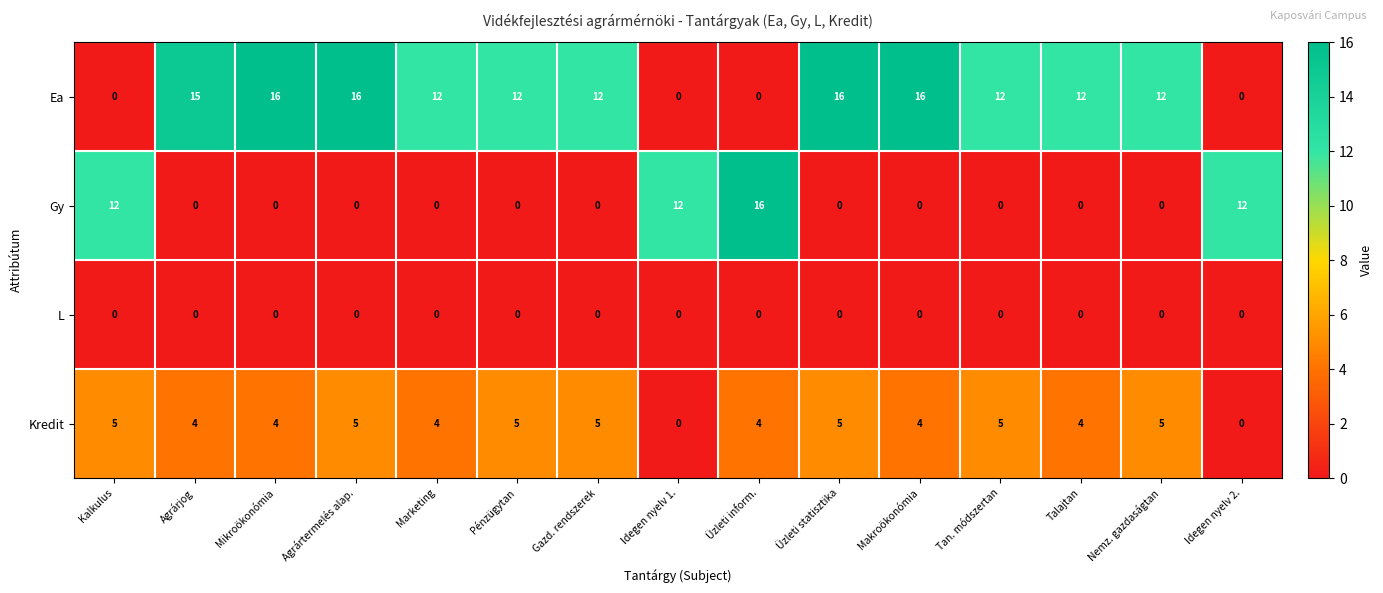

What is the total value across all series at Mikroökonómia?

20